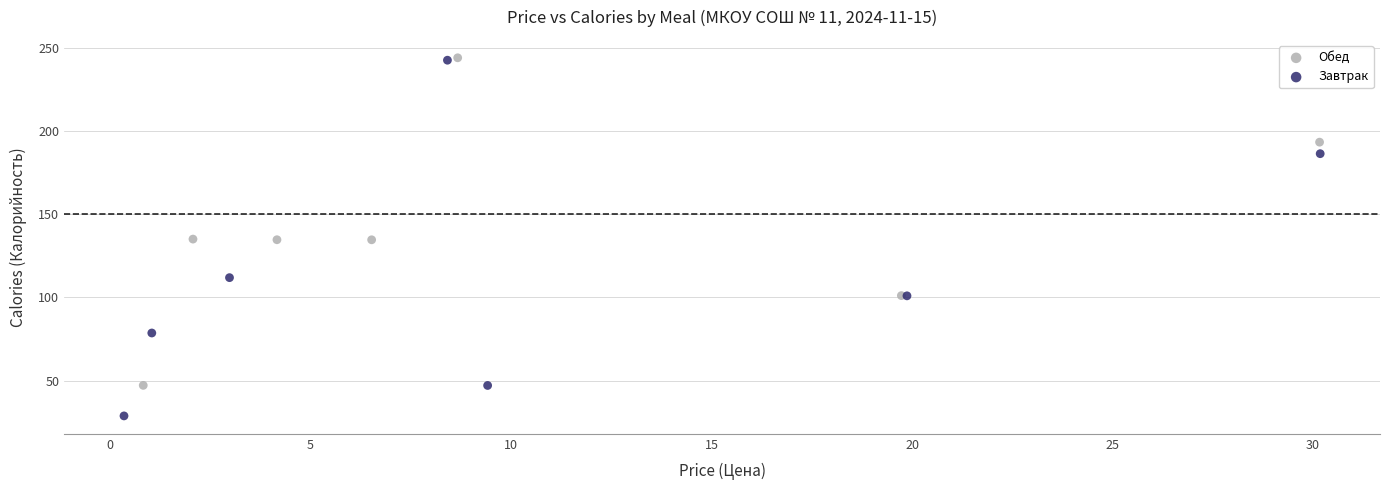

What are all the series names shown in the legend?

Обед, Завтрак